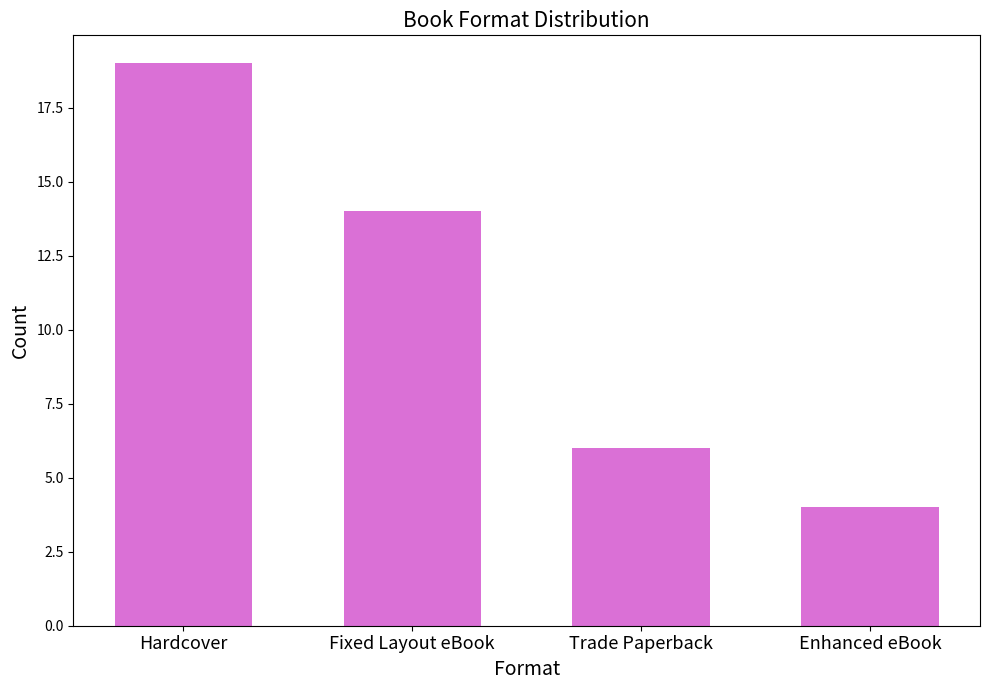

Where is the data nearest to the value 11?

Fixed Layout eBook